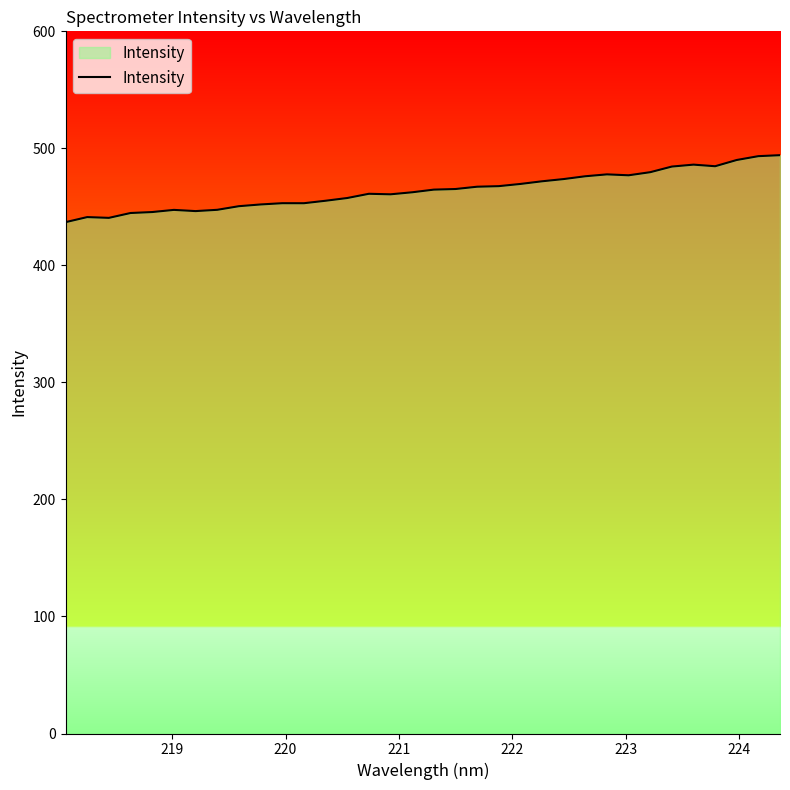

What is the difference between the maximum and minimum values?

57.2